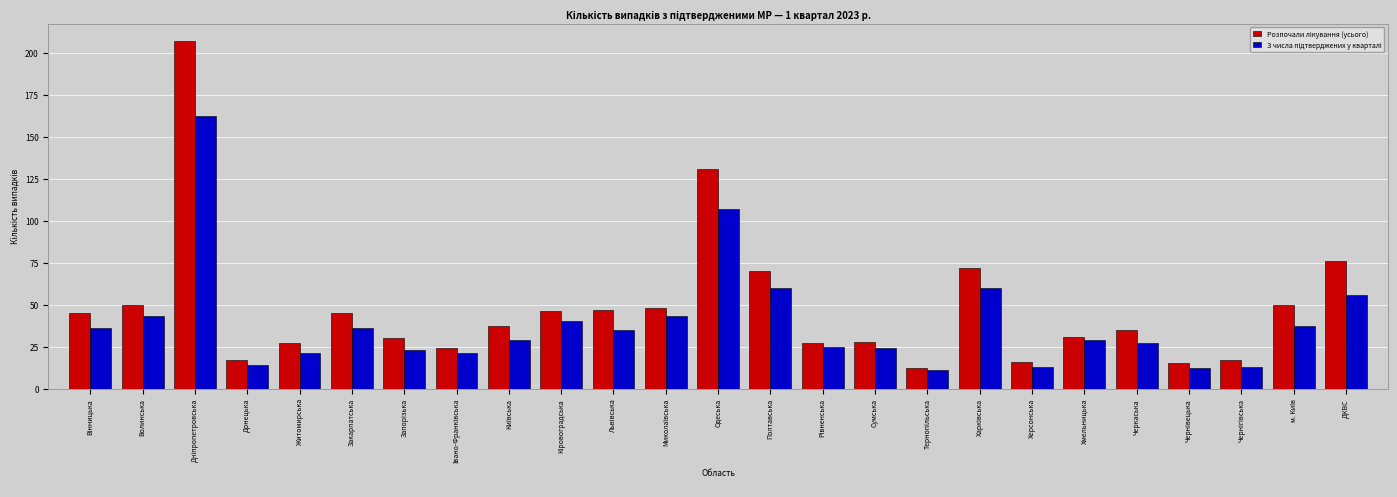

What is the greatest value displayed?

207